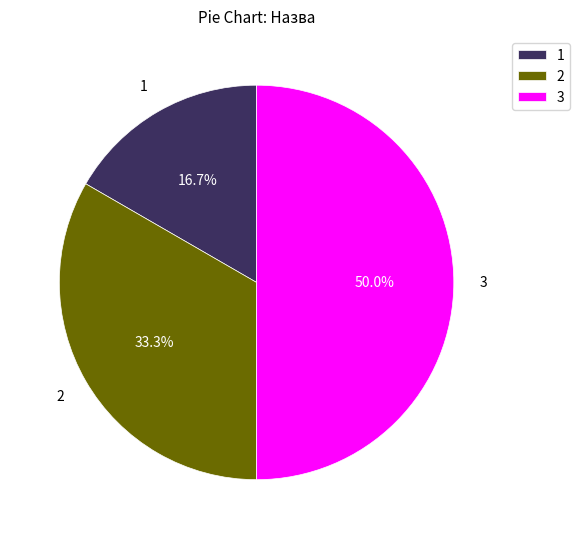

Is 2 the majority of the pie?

No